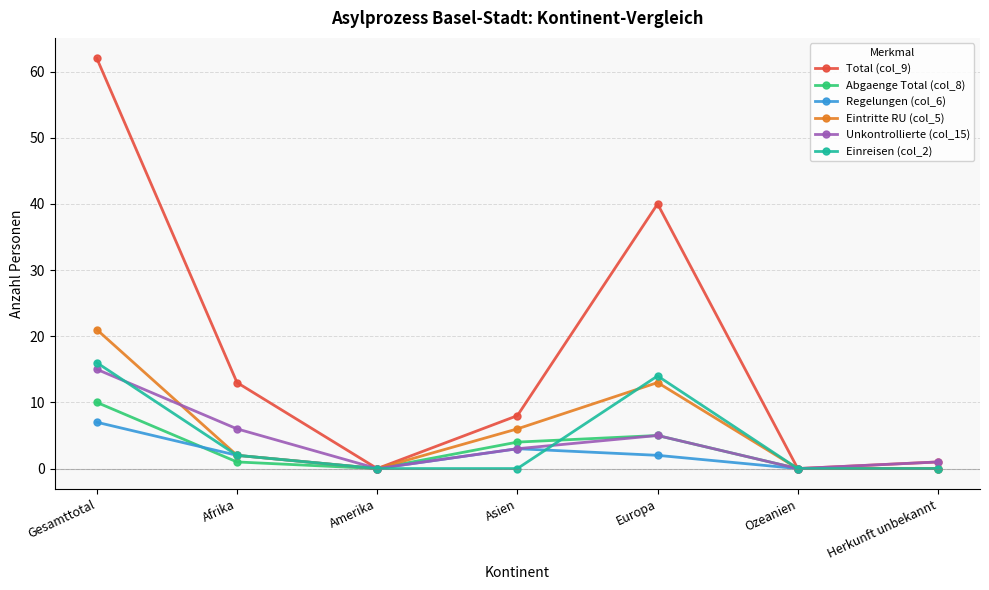

List the series in order of their peak value, highest first.

Total (col_9), Eintritte RU (col_5), Einreisen (col_2), Unkontrollierte (col_15), Abgaenge Total (col_8), Regelungen (col_6)